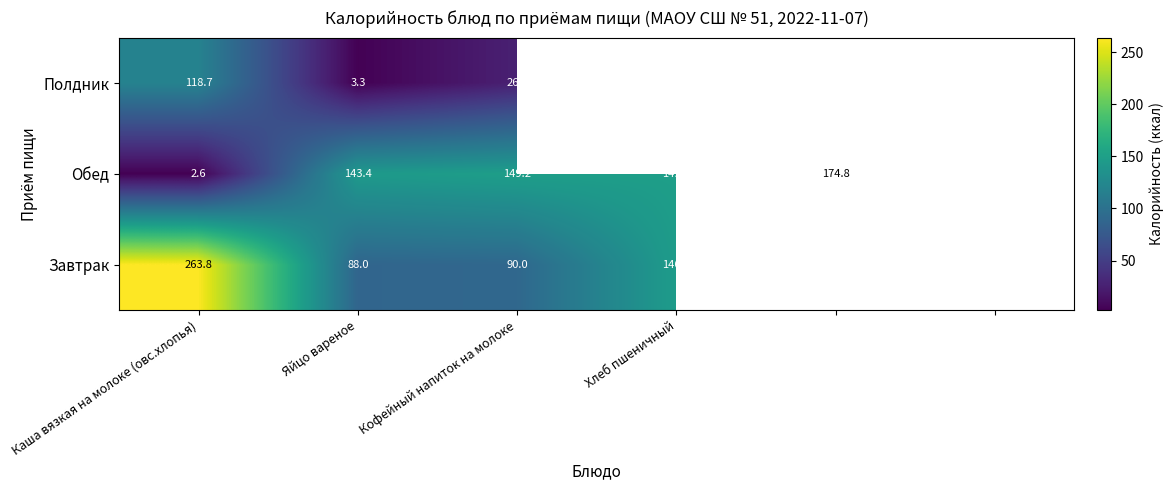

Between Хлеб пшеничный and 5, which is larger?

5